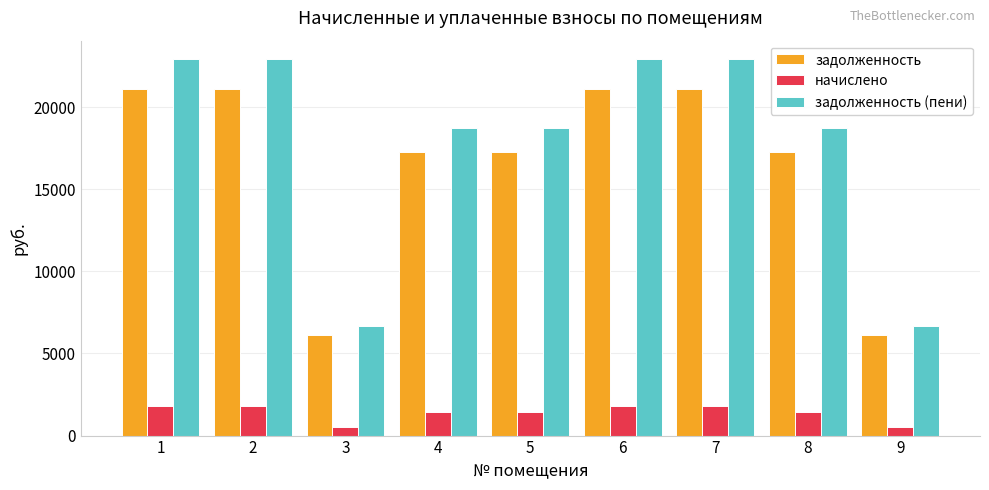

Reading left to right, extract all data points from this chart.

задолженность: 21120.0	21120.0	6144.0	17280.0	17280.0	21120.0	21120.0	17280.0	6144.0
начислено: 1782.0	1782.0	518.4	1458.0	1458.0	1782.0	1782.0	1458.0	518.4
задолженность (пени): 22902.0	22902.0	6662.4	18738.0	18738.0	22902.0	22902.0	18738.0	6662.4